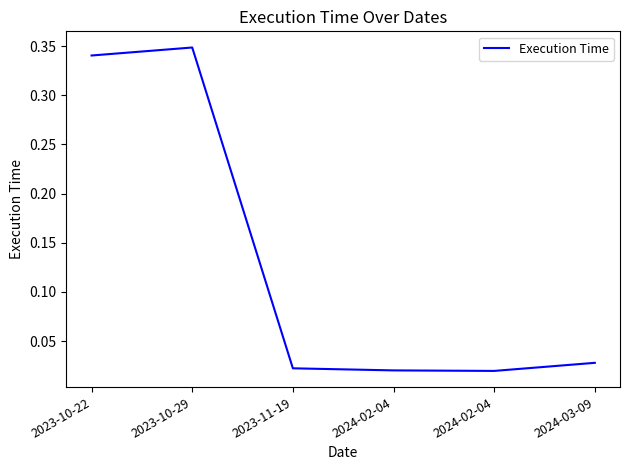

List the labels in order of value, smallest first.

2024-02-04, 2024-02-04, 2023-11-19, 2024-03-09, 2023-10-22, 2023-10-29